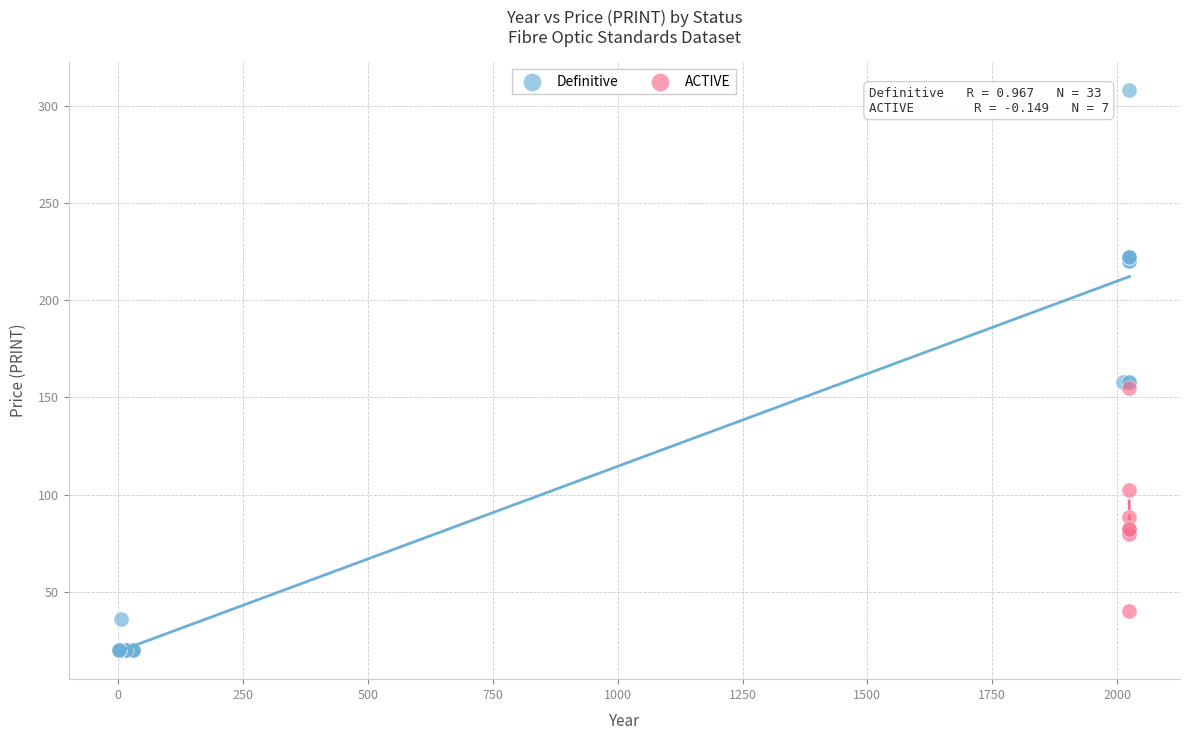

Which series reaches the maximum Y coordinate?

Definitive